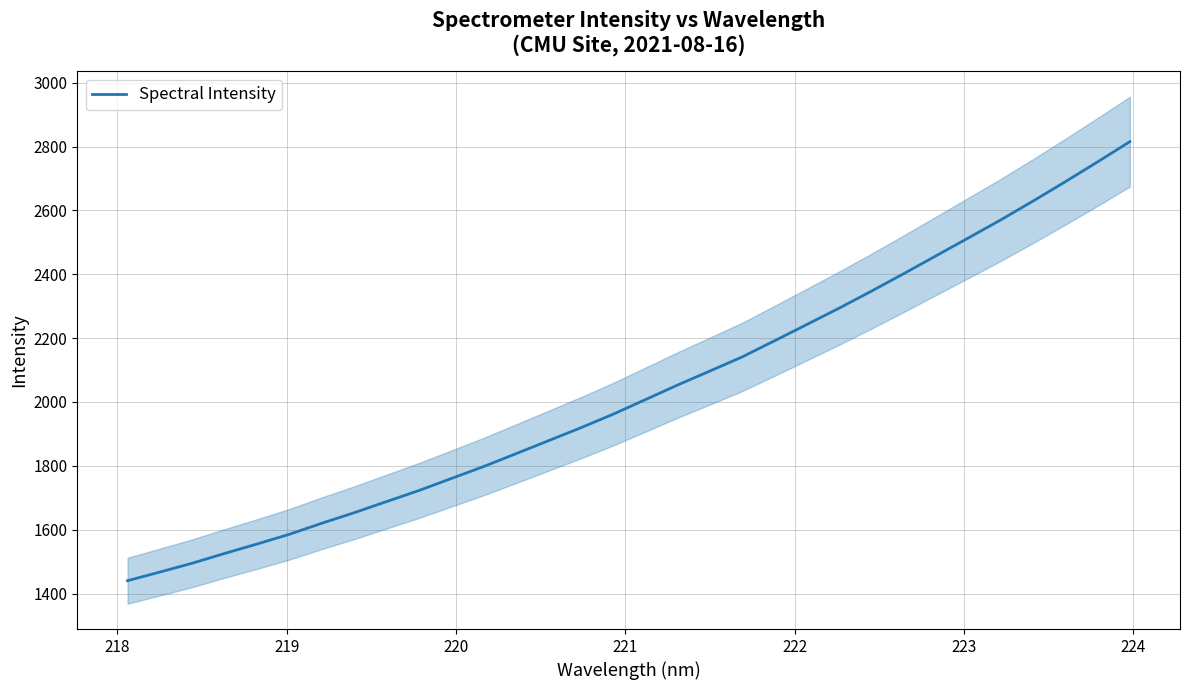

What is the maximum value for Spectral Intensity?

2815.4